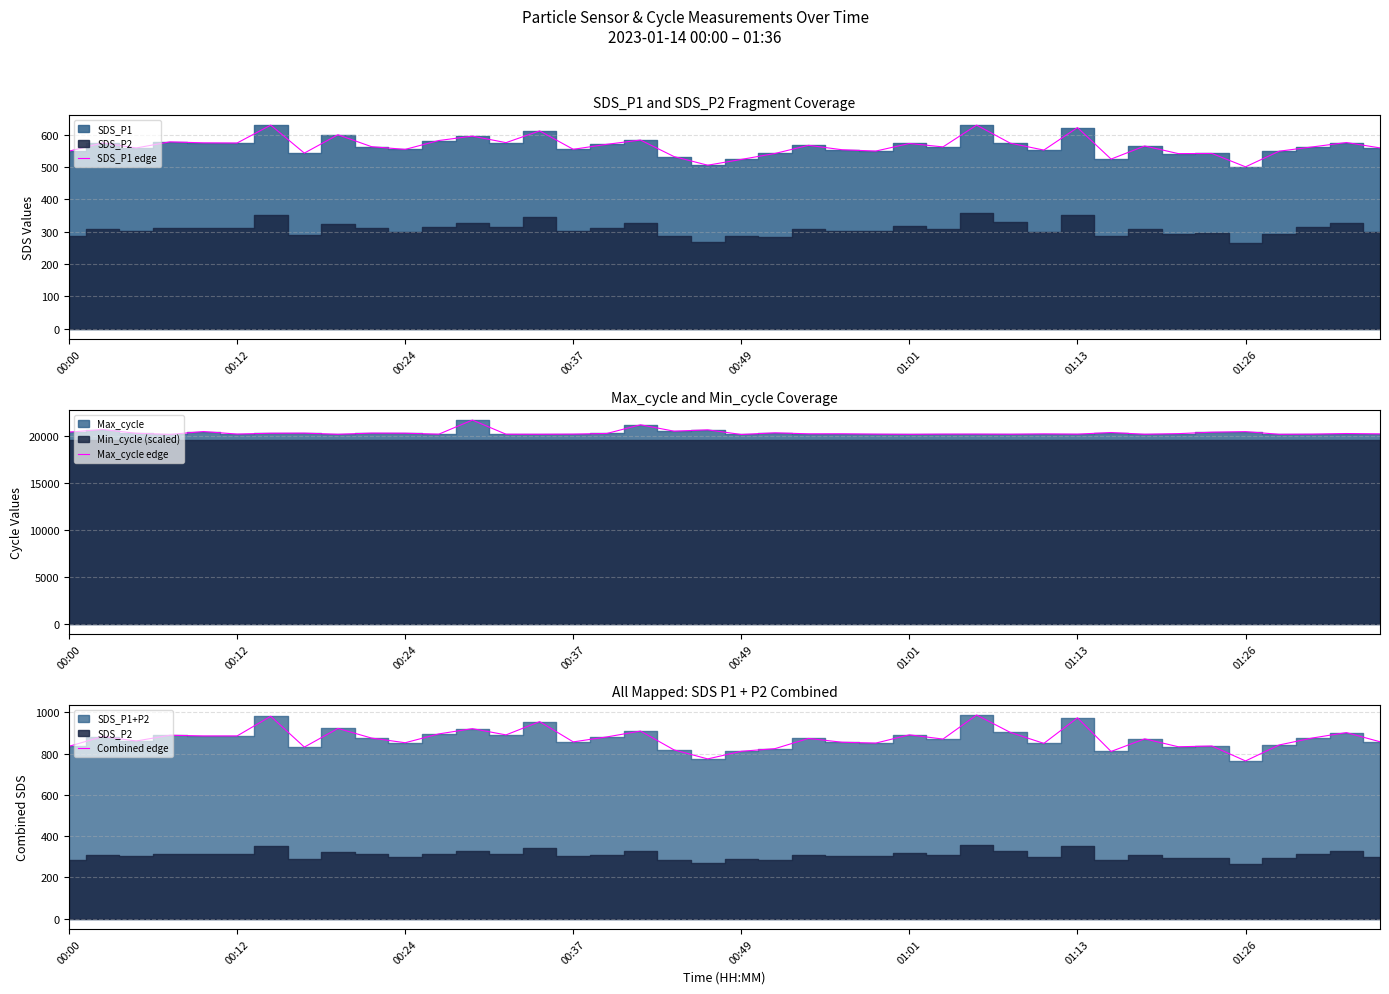

In Combined edge, how many points are higher than both neighbors (excluding endpoints)?

14